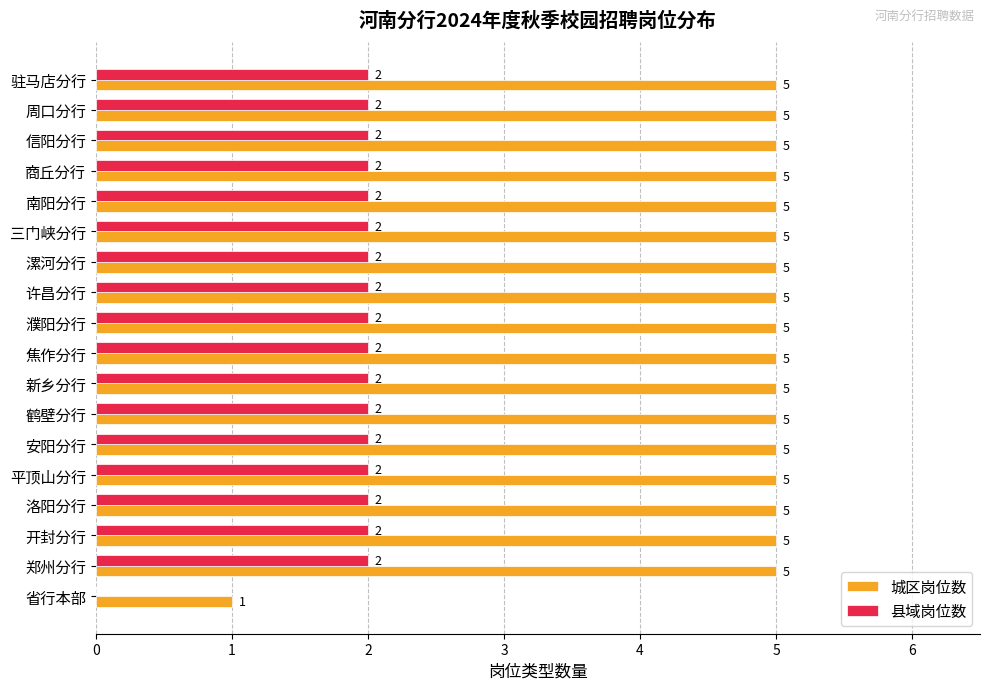

Is the value of 城区岗位数 at 鹤壁分行 greater than the value of 县域岗位数 at 焦作分行?

Yes